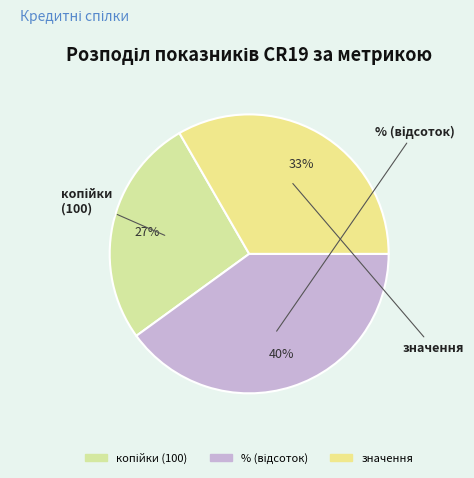

Which slice is the largest?

% (відсоток)